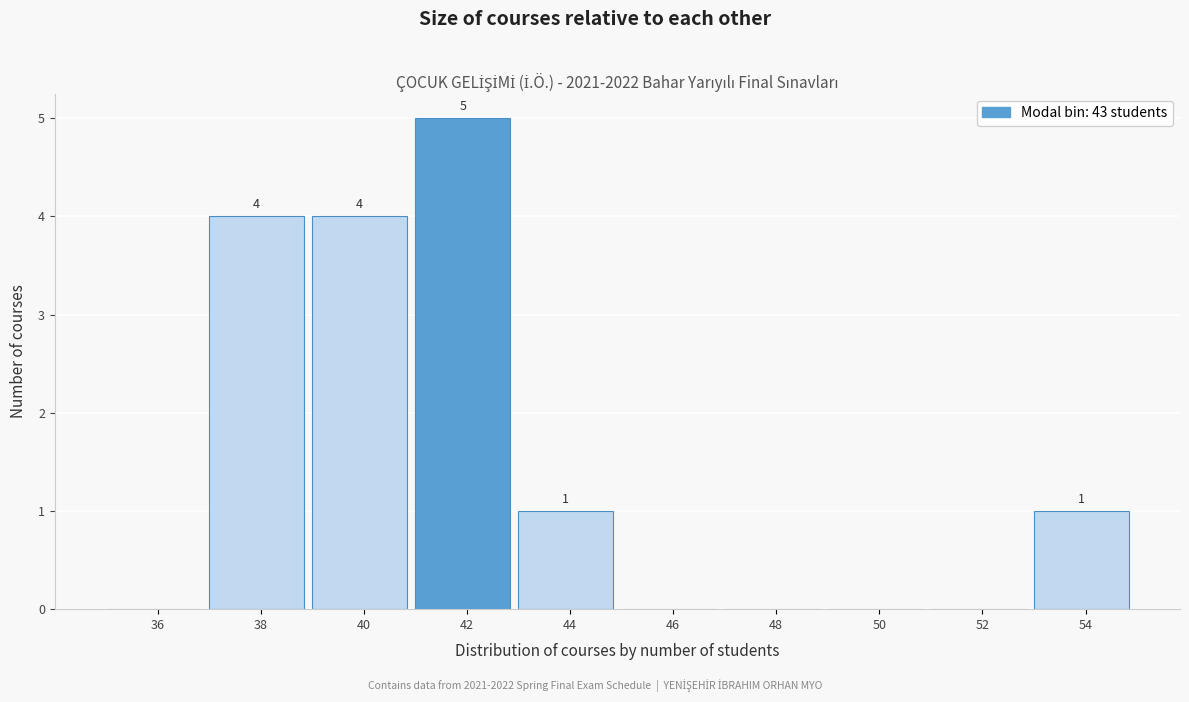

Reading left to right, what are all the values shown in this chart?

36=0	38=4	40=4	42=5	44=1	46=0	48=0	50=0	52=0	54=1